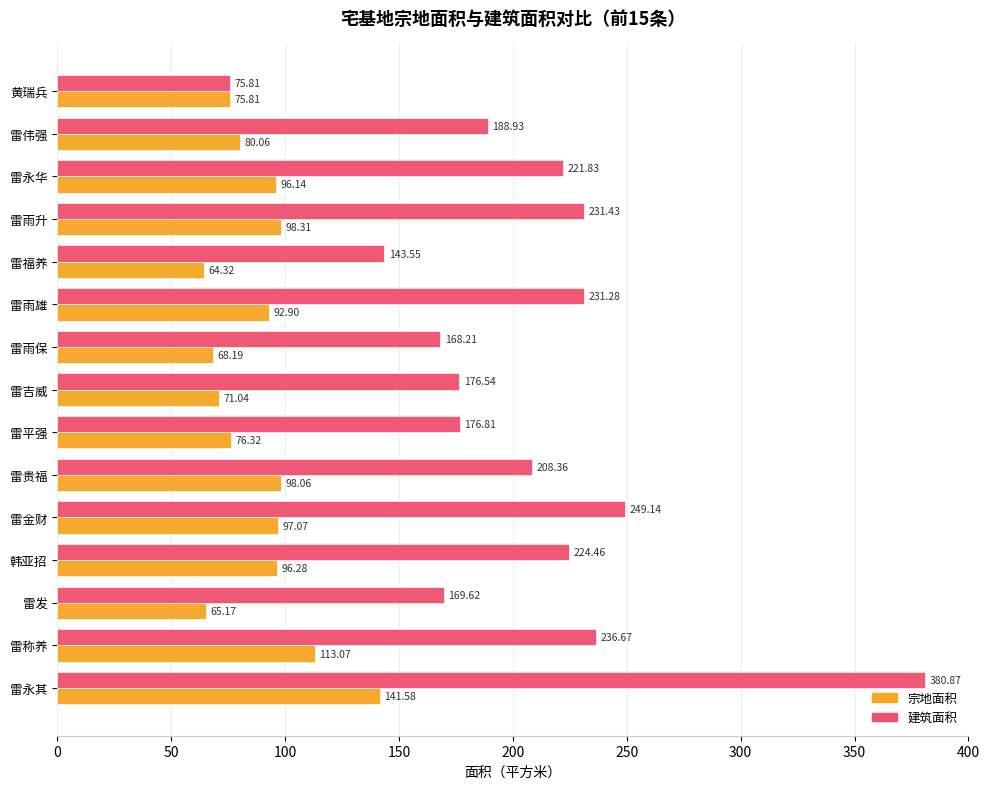

How many values in the 宗地面积 series exceed 92?

8